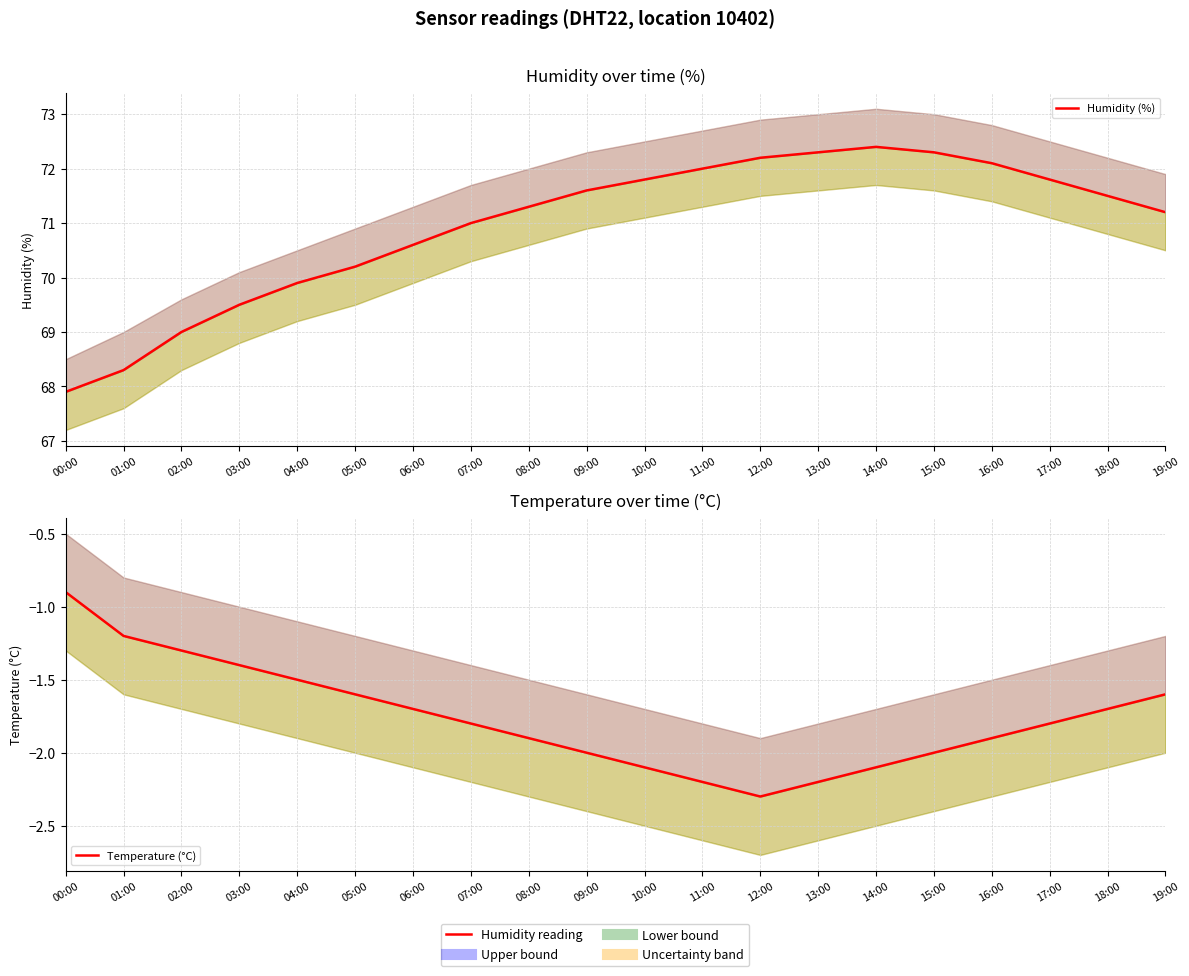

The Humidity (%) series shows 72.1 at 16:00. True or false?

True